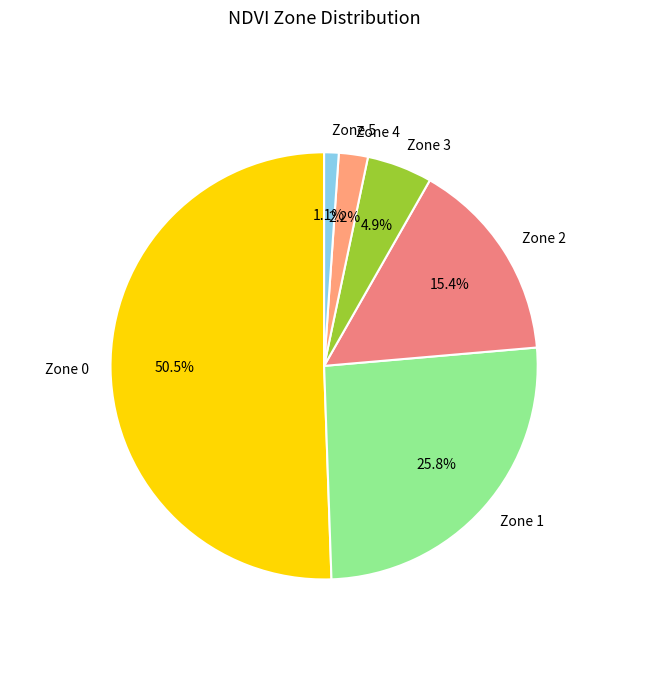

Which category accounts for the majority?

Zone 0